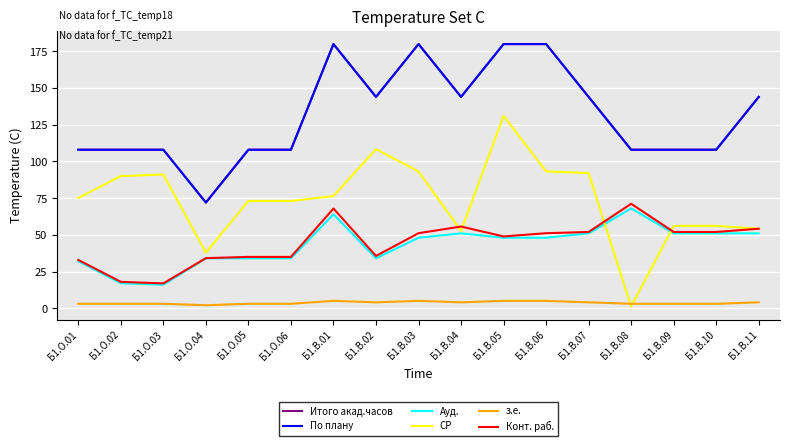

What is the value of the Итого акад.часов point at the 13th from the left?

144.0